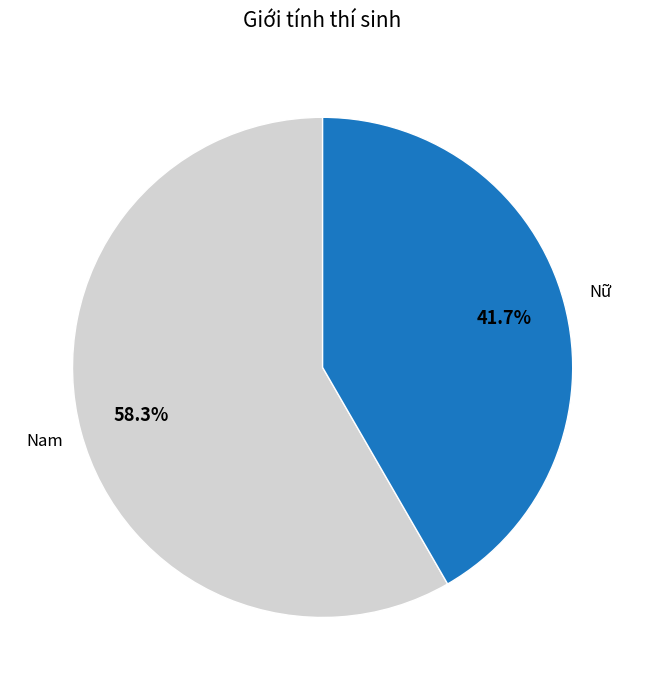

Does any single category account for the majority?

Yes